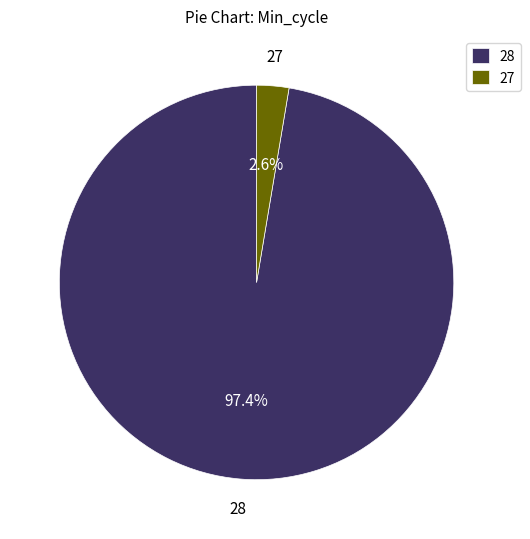

How much of the chart is everything except 27?

97.4%